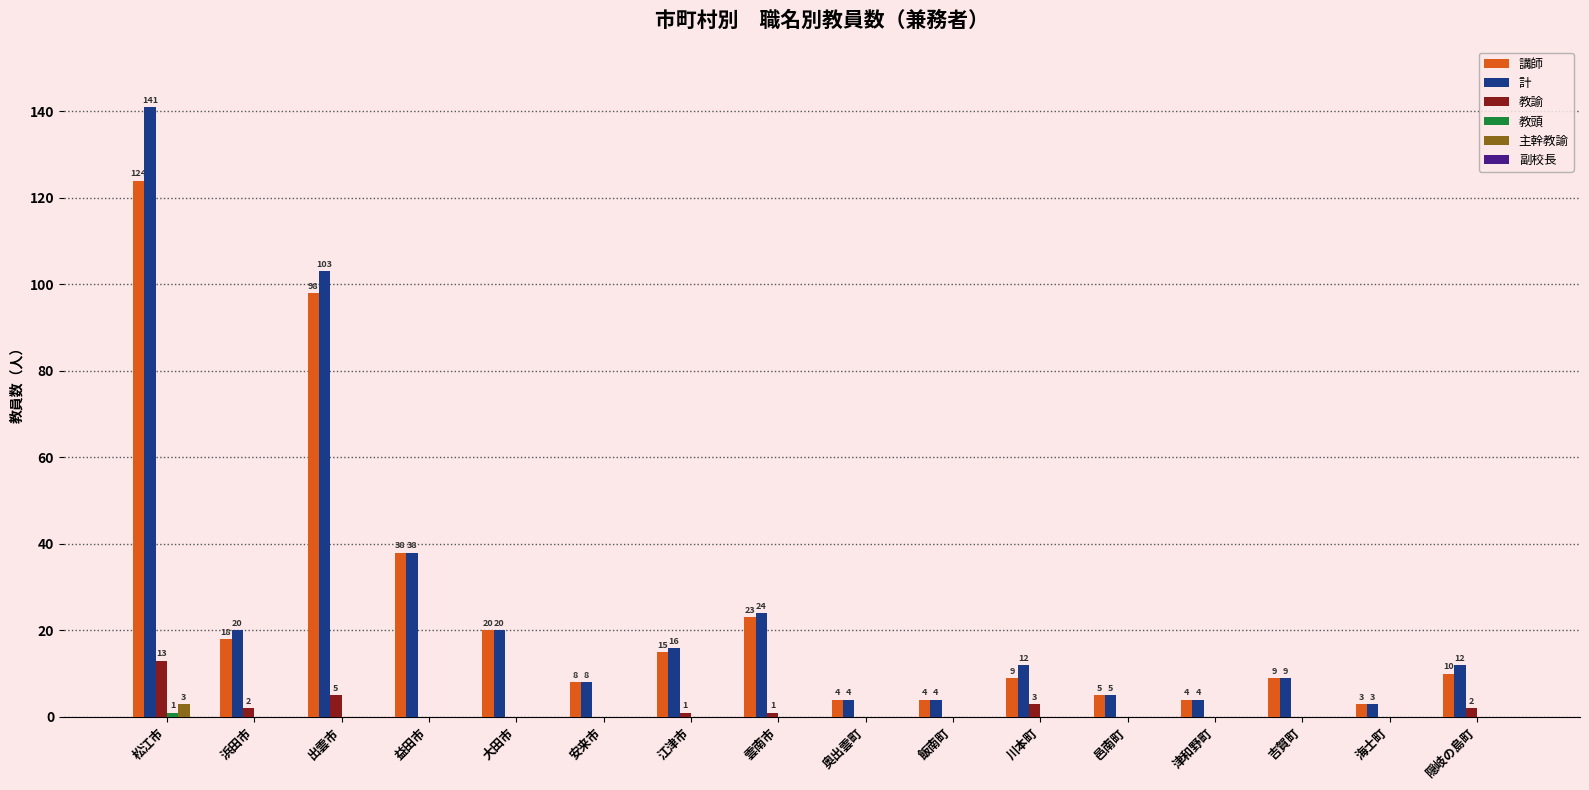

Count the number of categories in the chart.

16